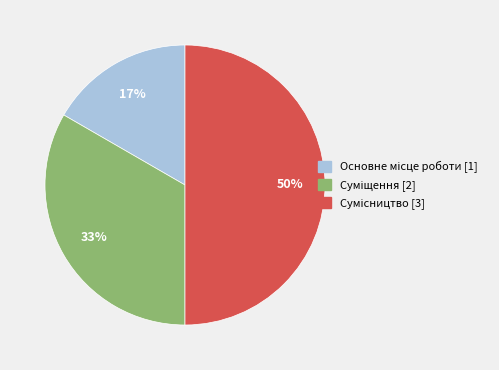

To the nearest percent, what is the difference between the largest and smallest slice percentages?

33%